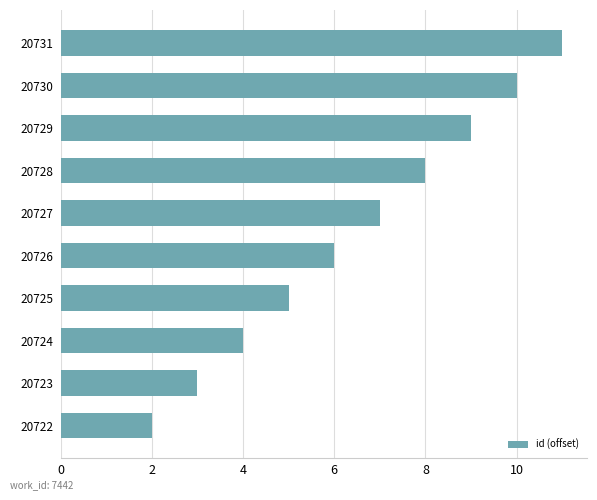

Count the values in the range 4 to 9.

6